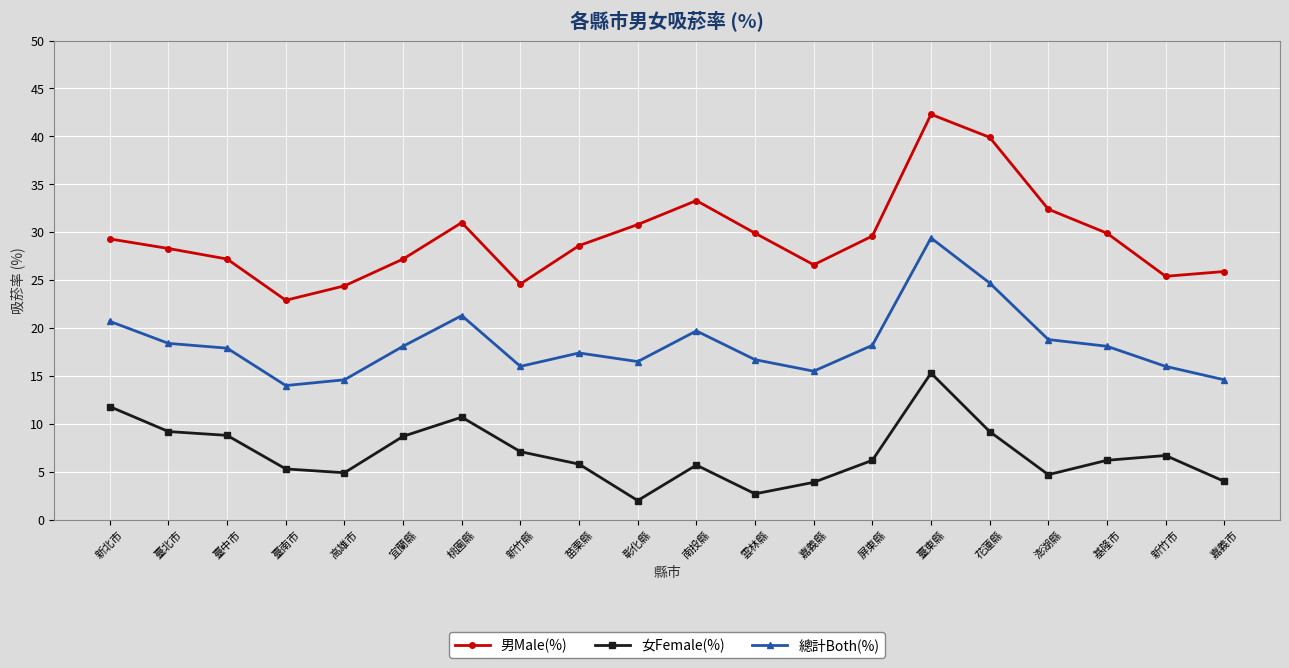

How many distinct data groups are displayed?

3